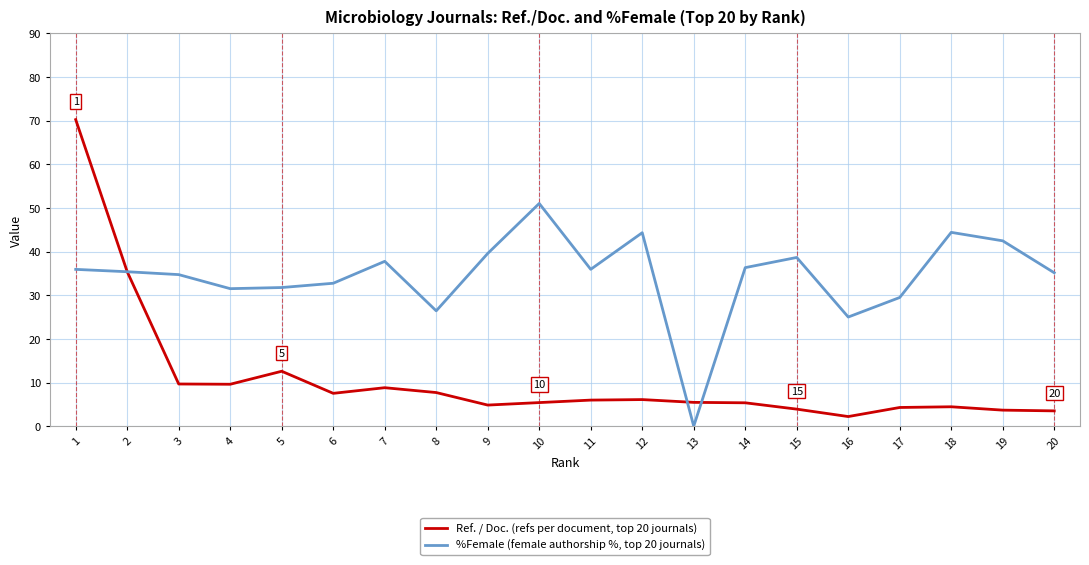

What is the maximum value shown in the chart?

70.2